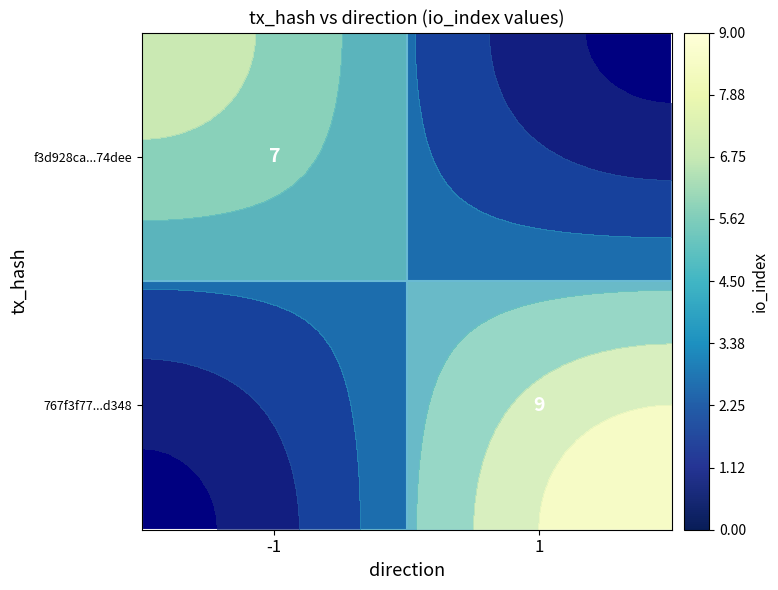

Which category has the highest value across all series?

1